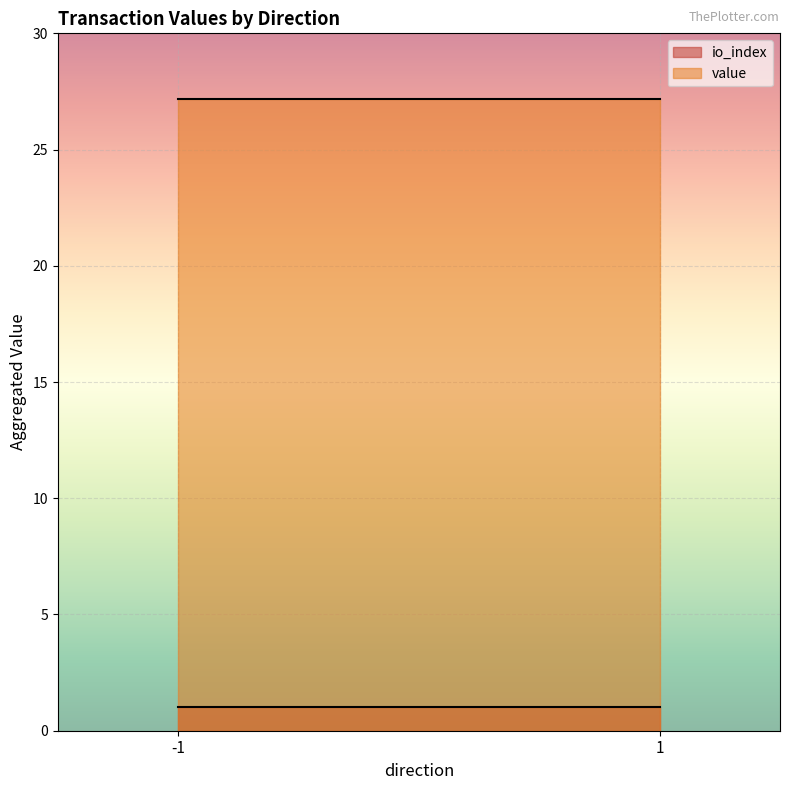

What is the average value of the io_index series?

1.0